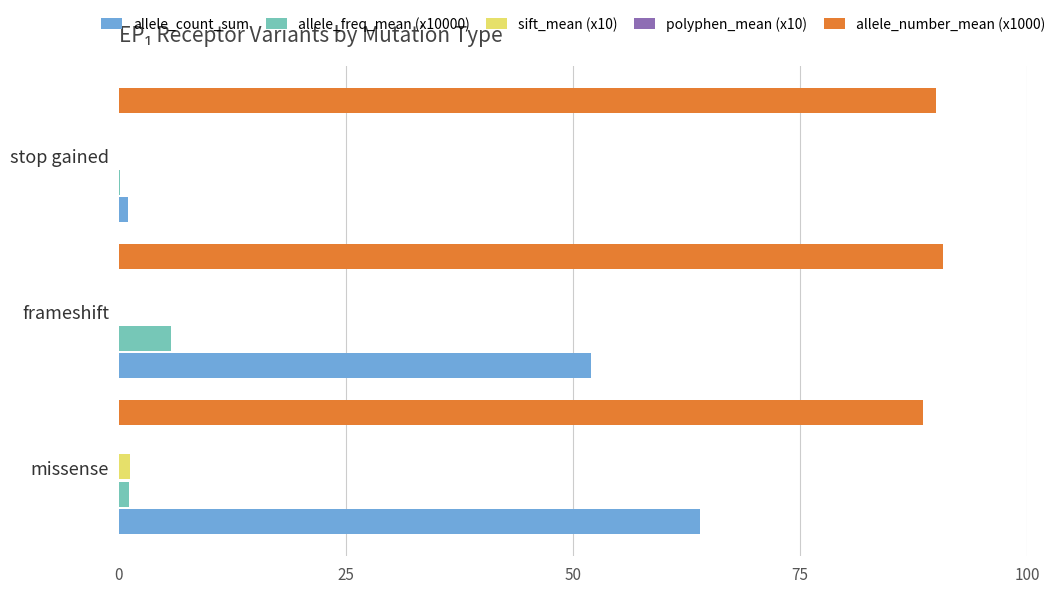

Which series changed the most between frameshift and stop gained?

allele_count_sum